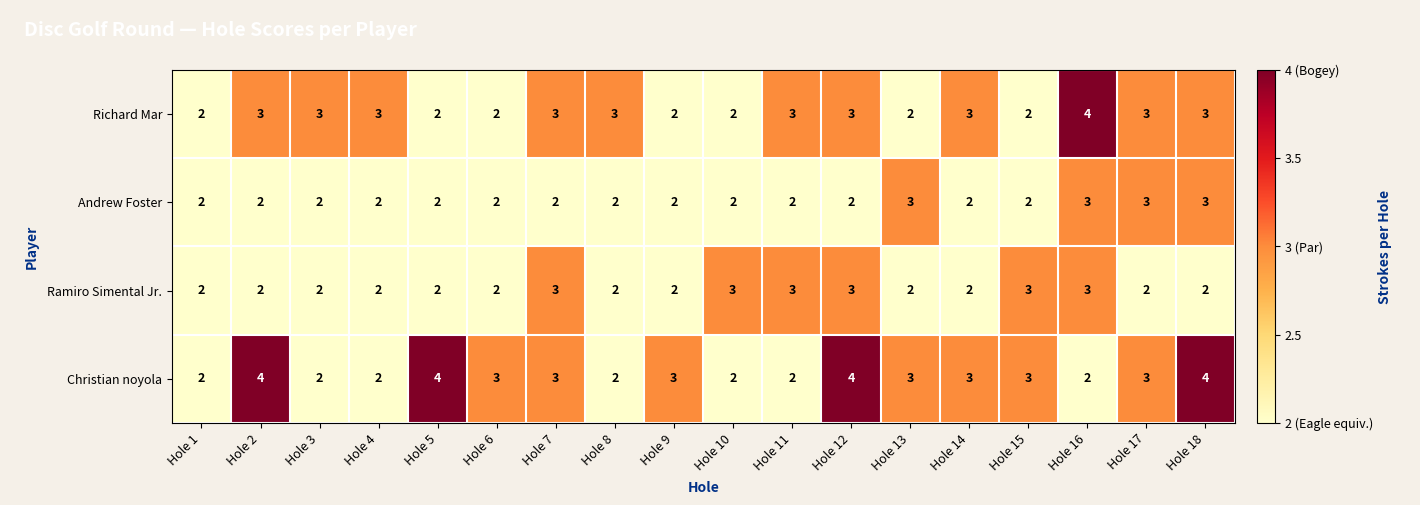

Which series has the largest total across all categories?

Christian noyola